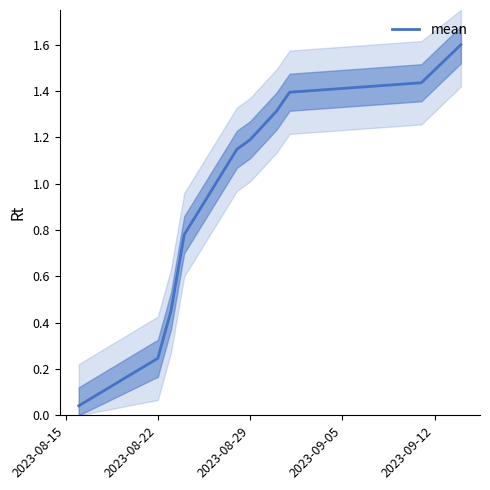

True or false: there are more than 1 points higher than both neighbors.

False